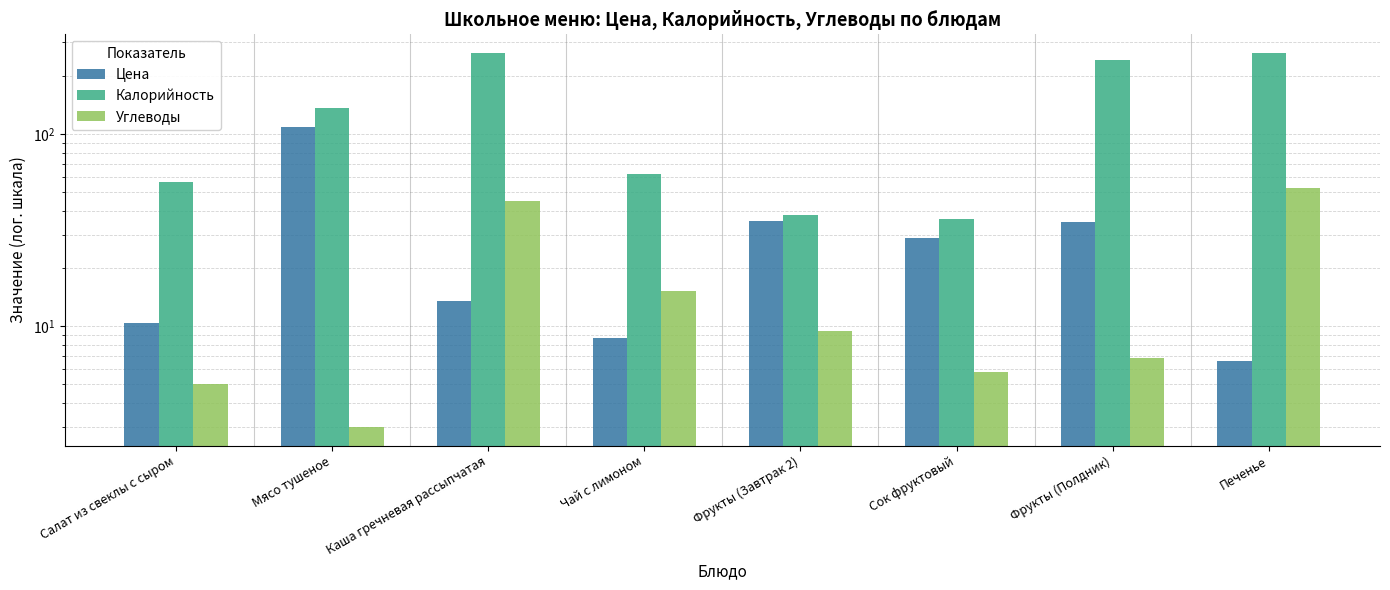

What is the minimum value for Калорийность?

36.0